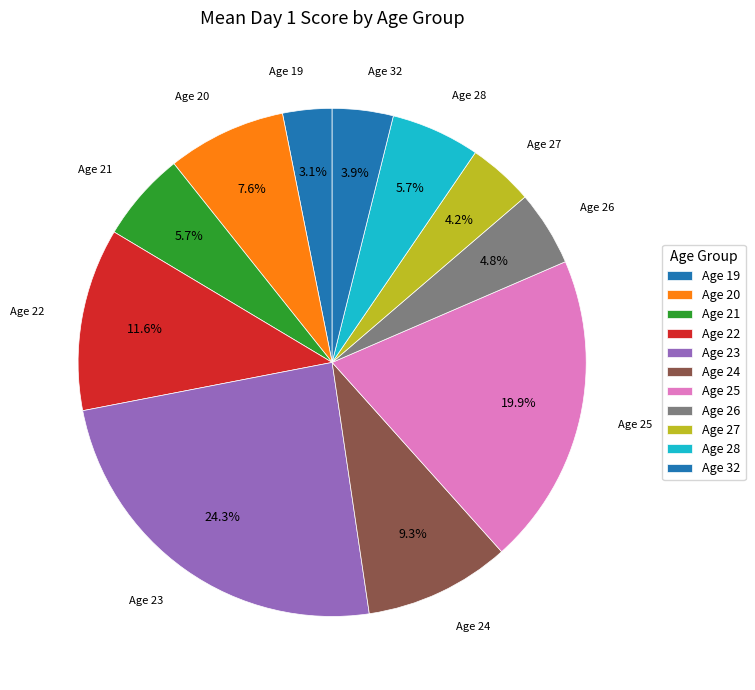

How many slices are in this pie chart?

11